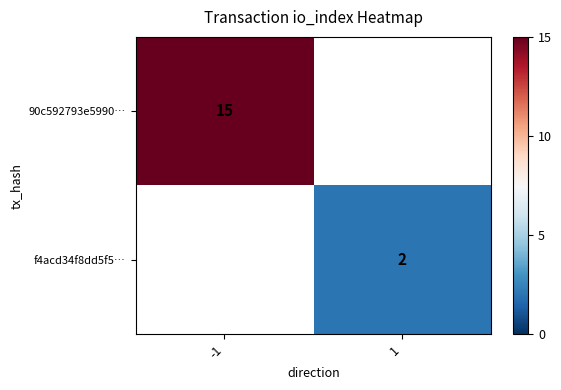

Which category has the lowest value across all series?

1